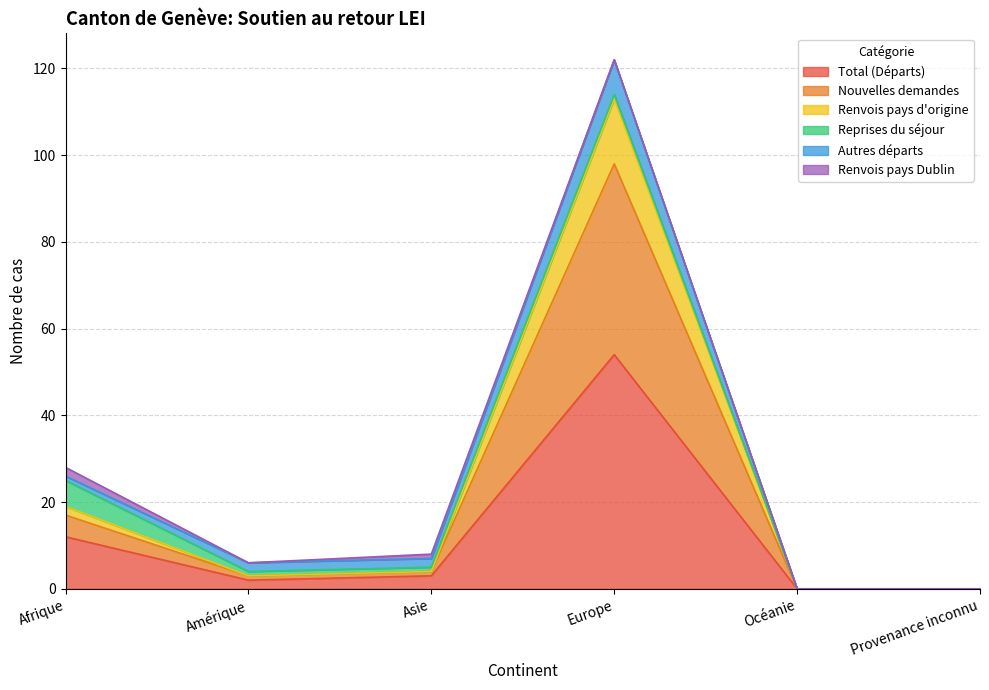

What are all the series names shown in the legend?

Total (Départs), Nouvelles demandes, Renvois pays d'origine, Reprises du séjour, Autres départs, Renvois pays Dublin